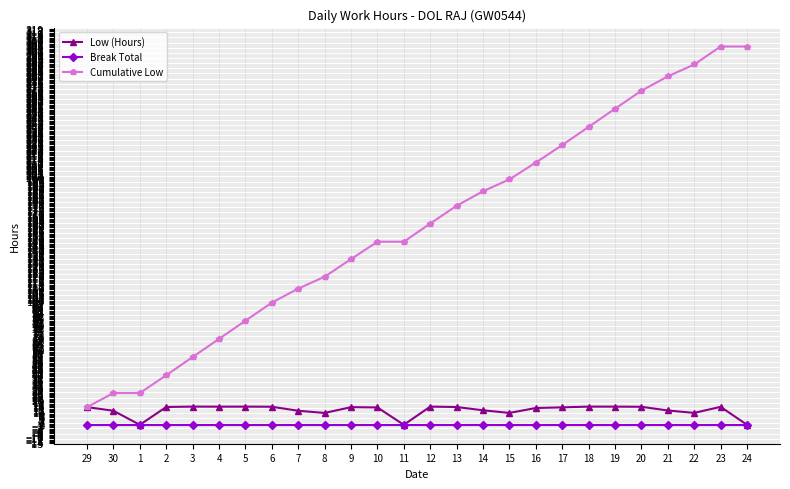

What is the difference between the maximum and minimum values in the Low (Hours) series?

14.7